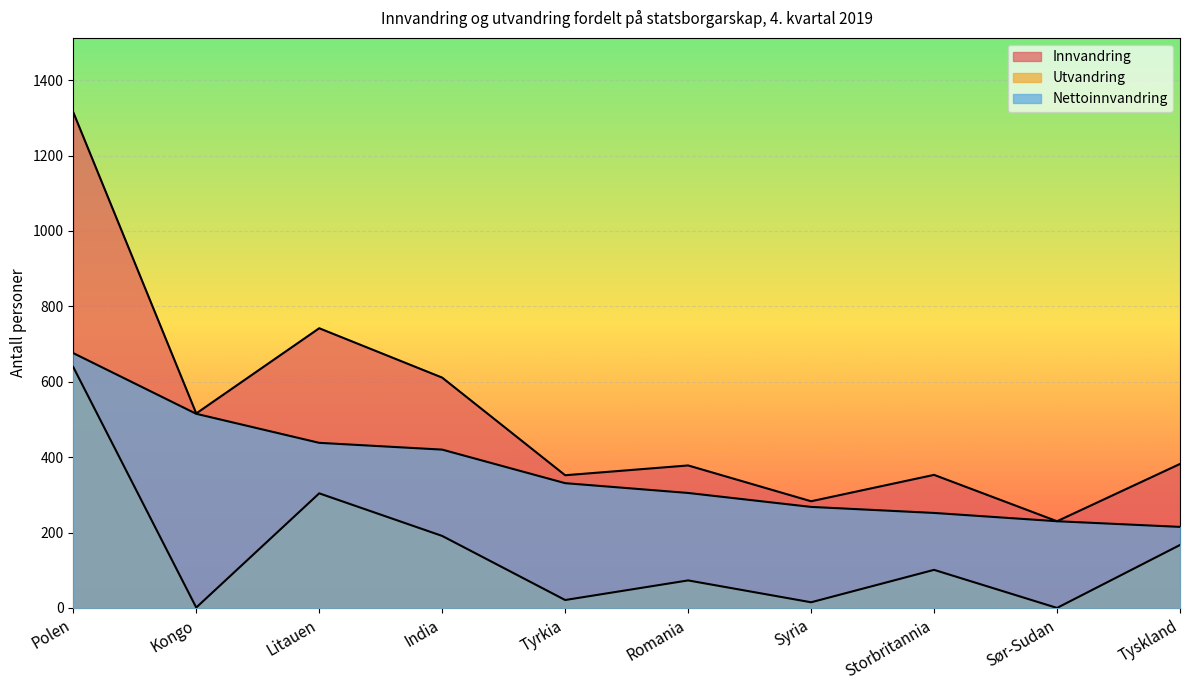

True or false: Nettoinnvandring and Innvandring cross at least once.

False